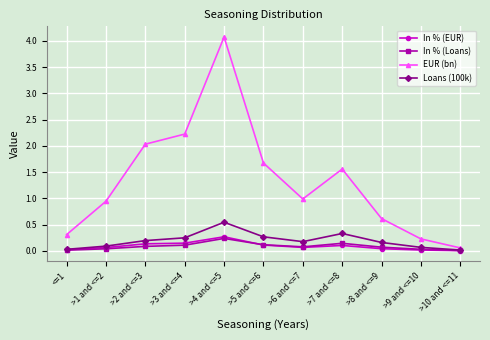

The Loans (100k) series shows 0.5 at >4 and <=5. True or false?

True